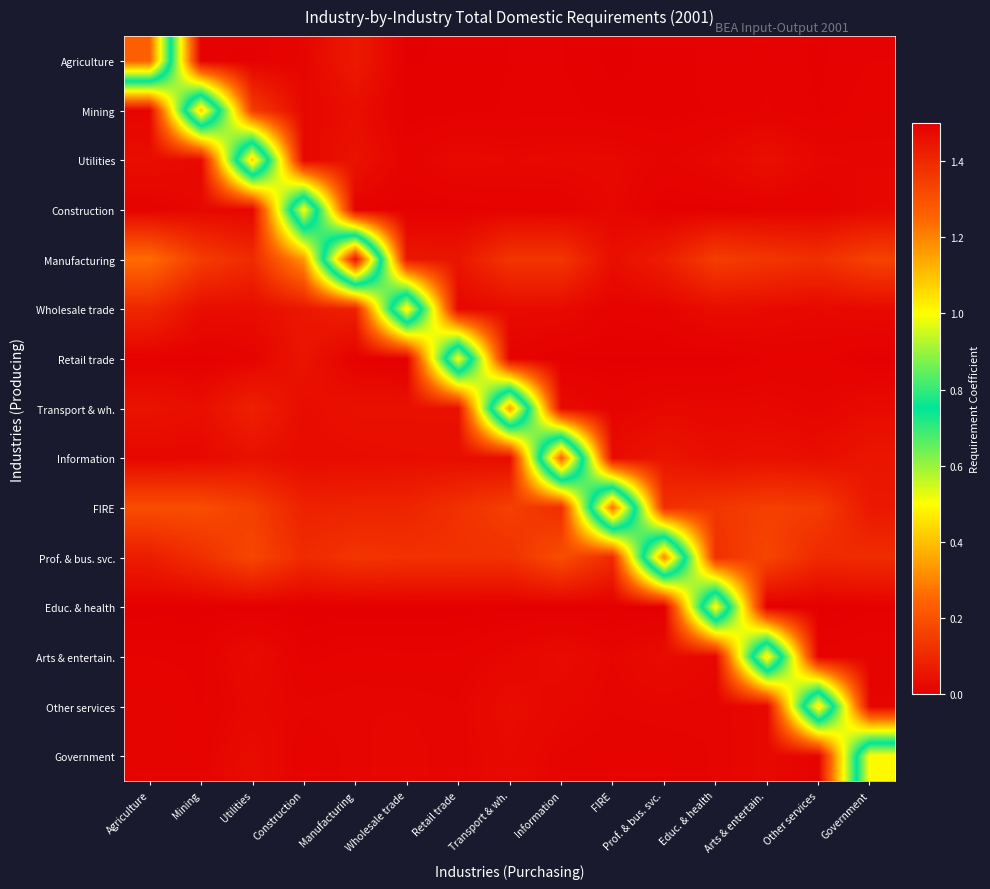

Which series has the largest total across all categories?

Manufacturing